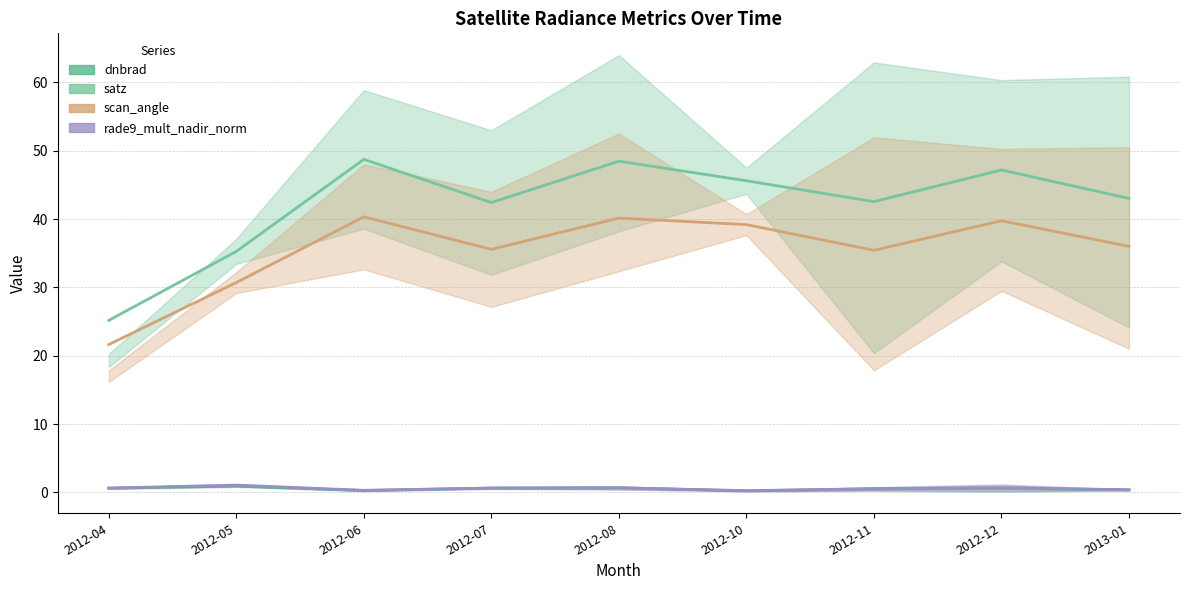

At which category is the sum across all series the highest?

2012-08